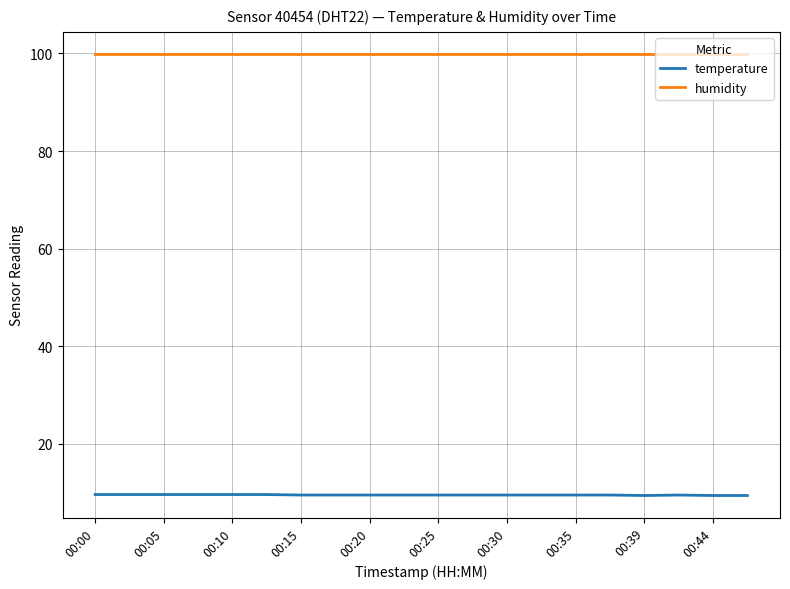

What is the maximum value shown in the chart?

99.9